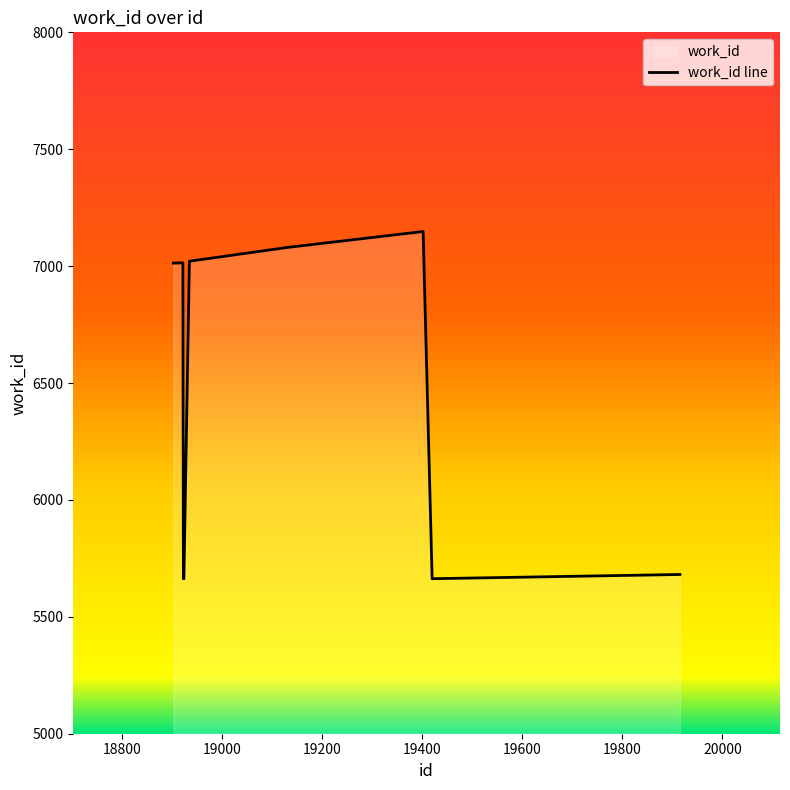

What is the greatest value displayed?

7148